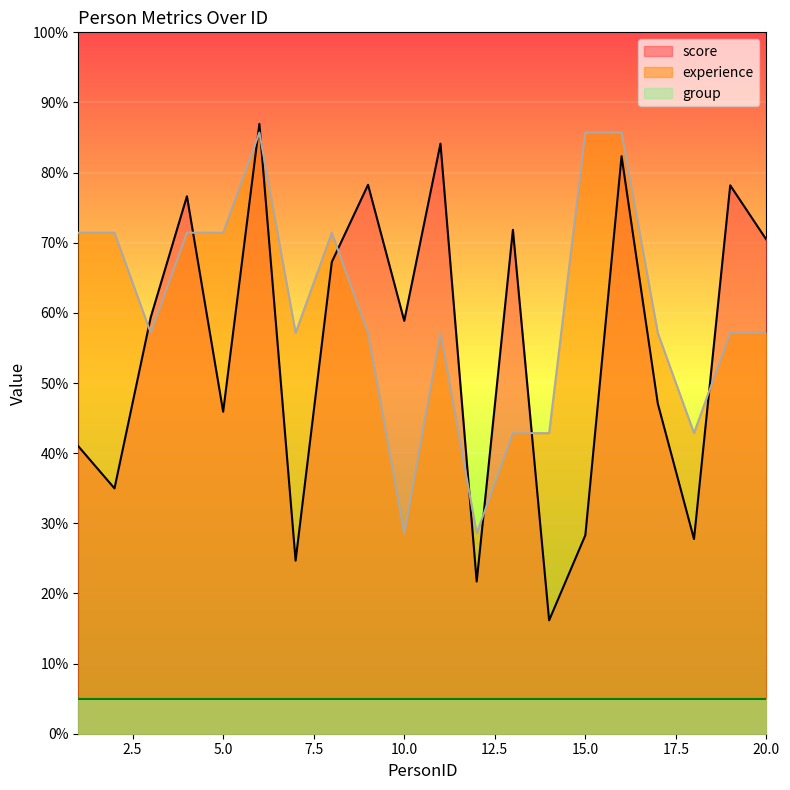

Reading left to right, extract all data points from this chart.

score: 41.0	35.0	59.4	76.6	45.9	87.0	24.7	67.3	78.3	58.9	84.1	21.7	71.8	16.2	28.3	82.3	47.1	27.8	78.2	70.4
experience: 71.4	71.4	57.1	71.4	71.4	85.7	57.1	71.4	57.1	28.6	57.1	28.6	42.9	42.9	85.7	85.7	57.1	42.9	57.1	57.1